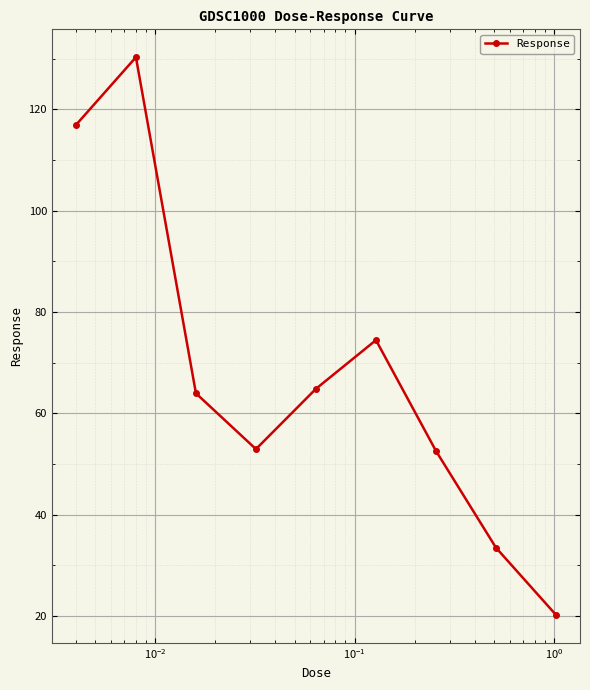

What is the difference between the second highest and minimum values?

96.7